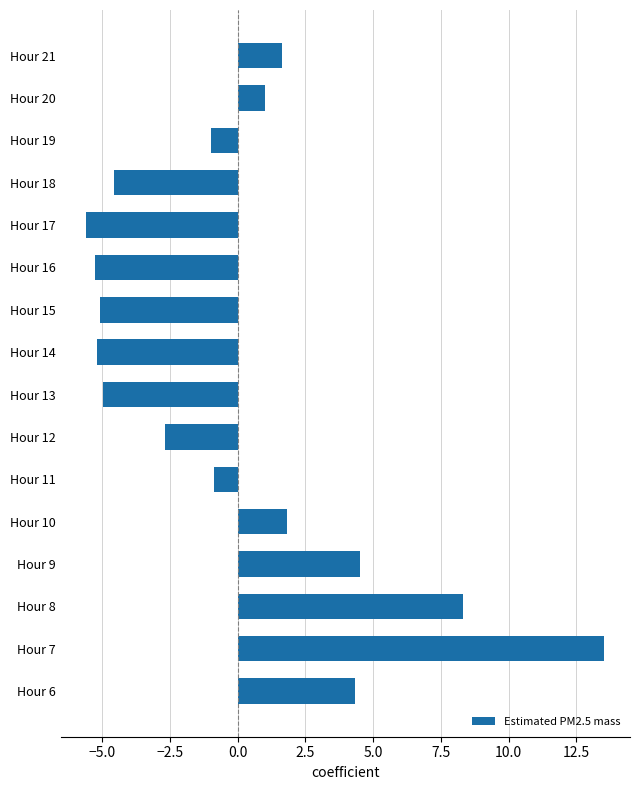

Reading bottom to top, what are all the values shown in this chart?

Hour 6=4.3	Hour 7=13.5	Hour 8=8.3	Hour 9=4.5	Hour 10=1.8	Hour 11=-0.9	Hour 12=-2.7	Hour 13=-5.0	Hour 14=-5.2	Hour 15=-5.1	Hour 16=-5.3	Hour 17=-5.6	Hour 18=-4.6	Hour 19=-1.0	Hour 20=1.0	Hour 21=1.6